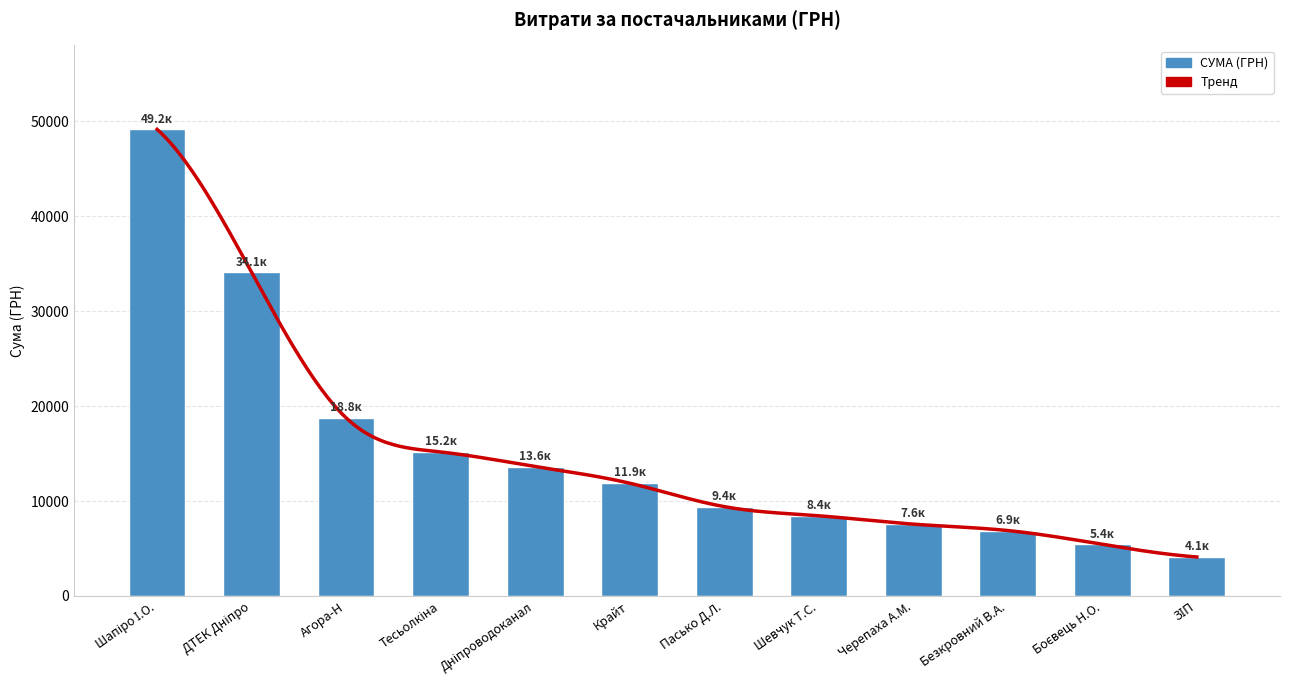

How many data points are less than 11876?

6